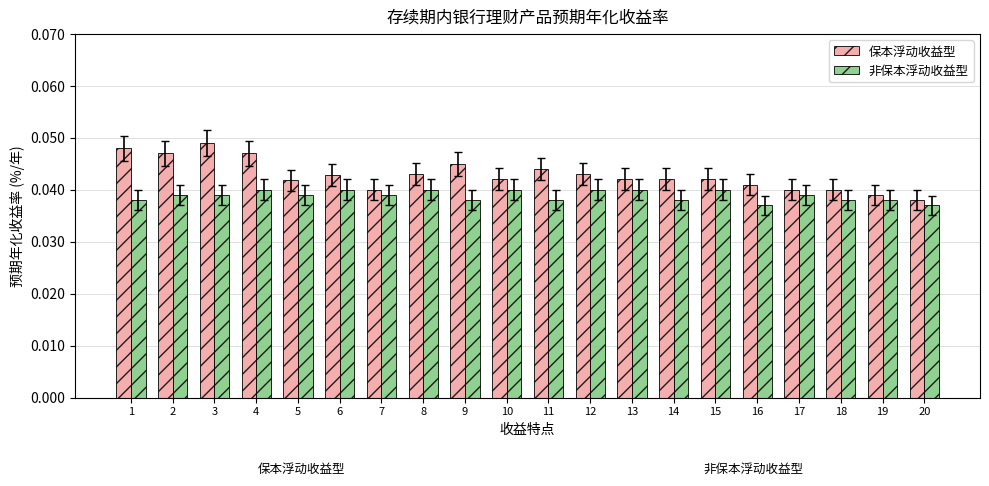

How many bars are there in total?

40